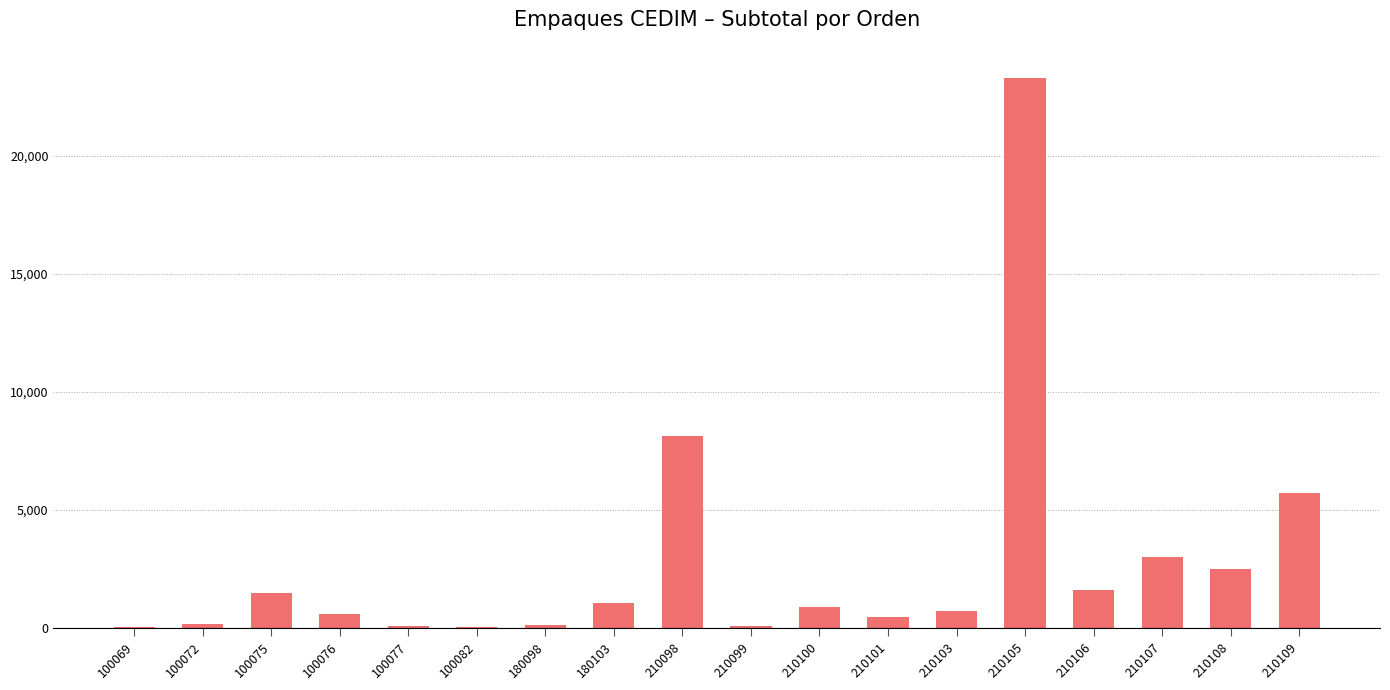

Which label corresponds to the largest value in the chart?

210105